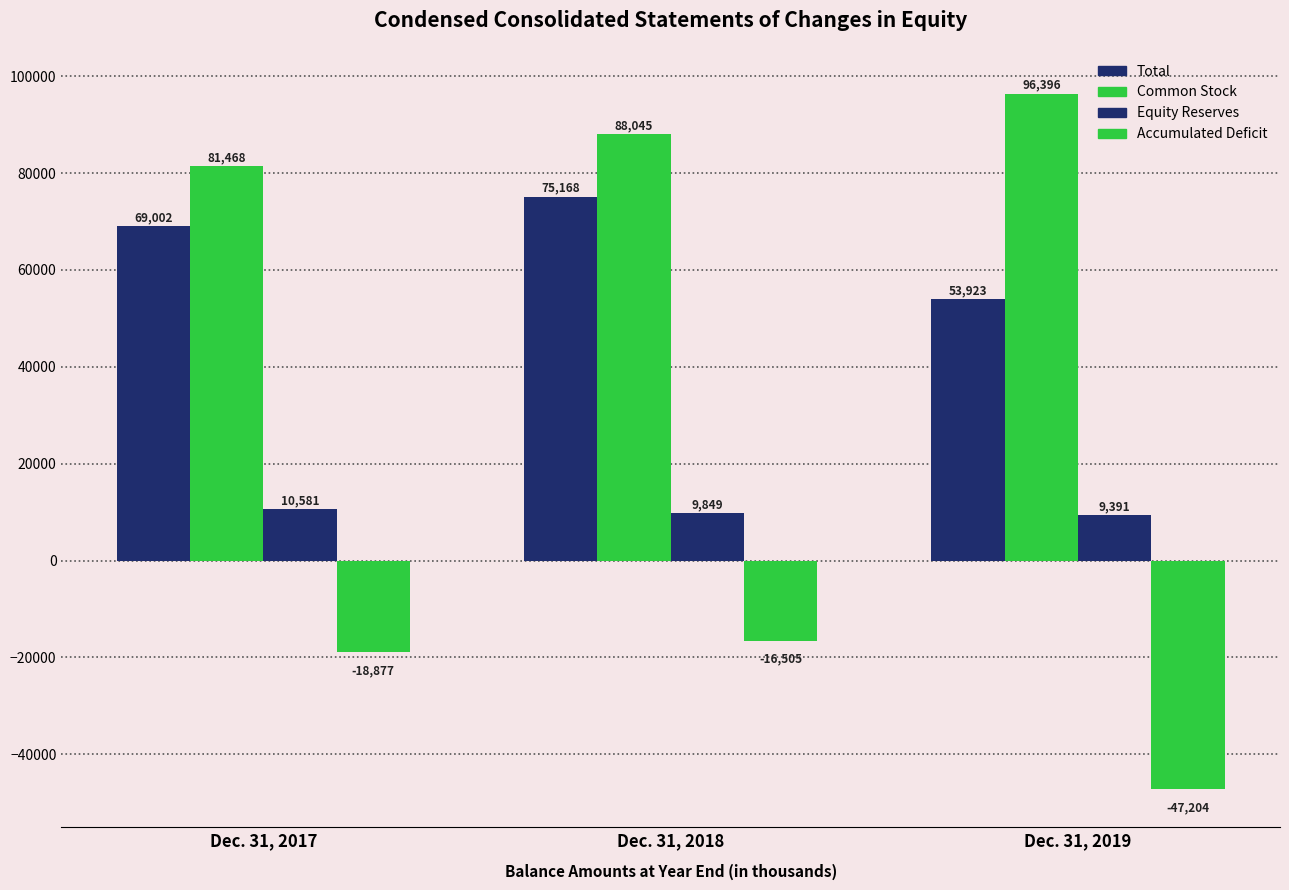

Rank the series by their maximum value, from lowest to highest.

Accumulated Deficit, Equity Reserves, Total, Common Stock